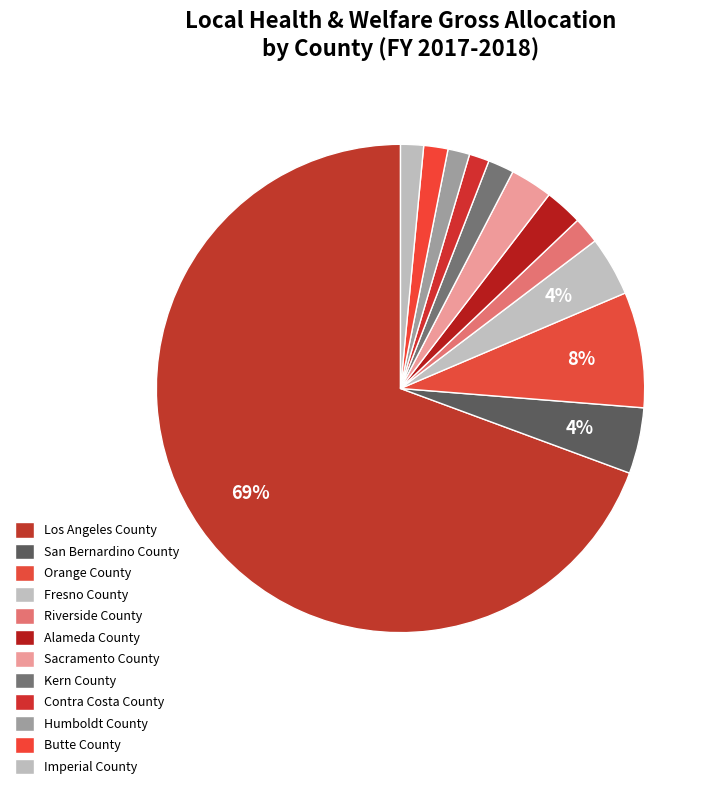

Which category has the smallest portion of the pie?

Contra Costa County